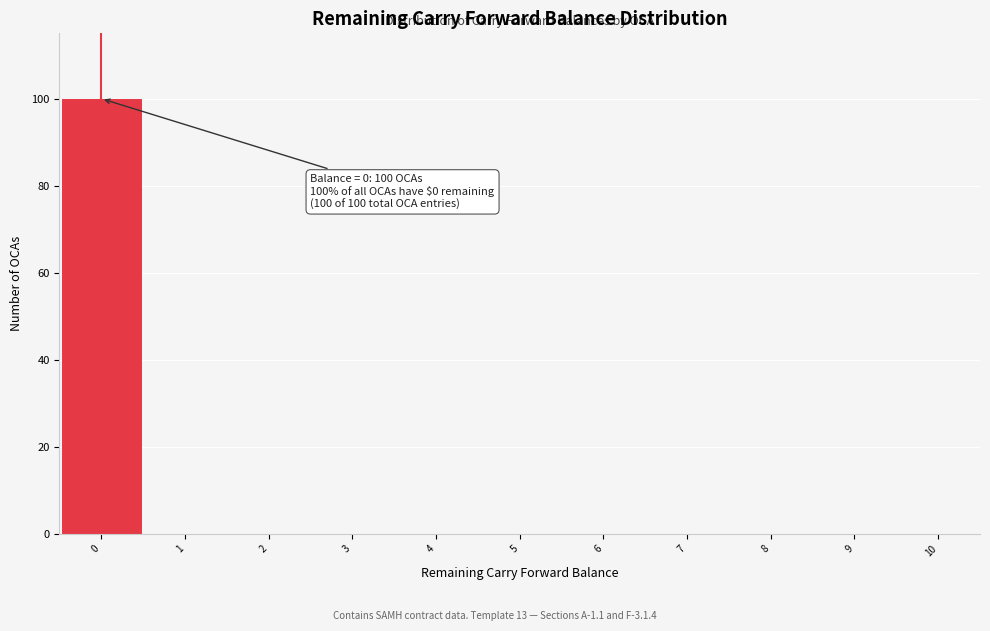

Over which range of the x-axis is the bar tallest?

-0.5 to 0.5